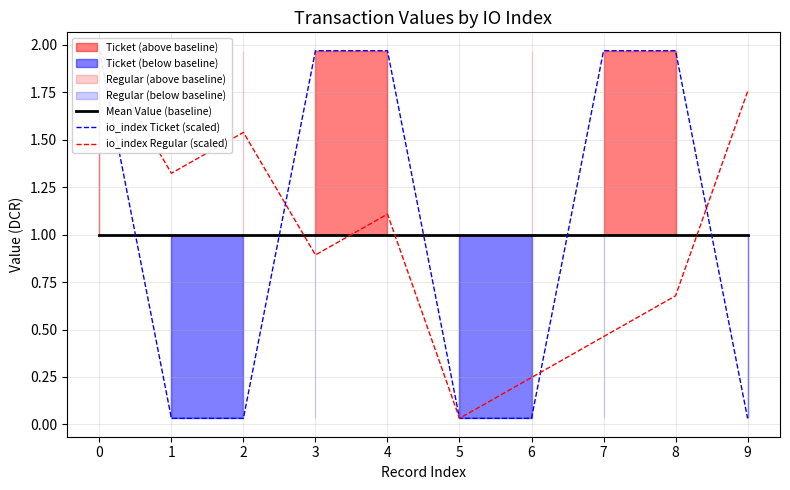

Which series has the widest spread of values?

io_index Ticket (scaled)